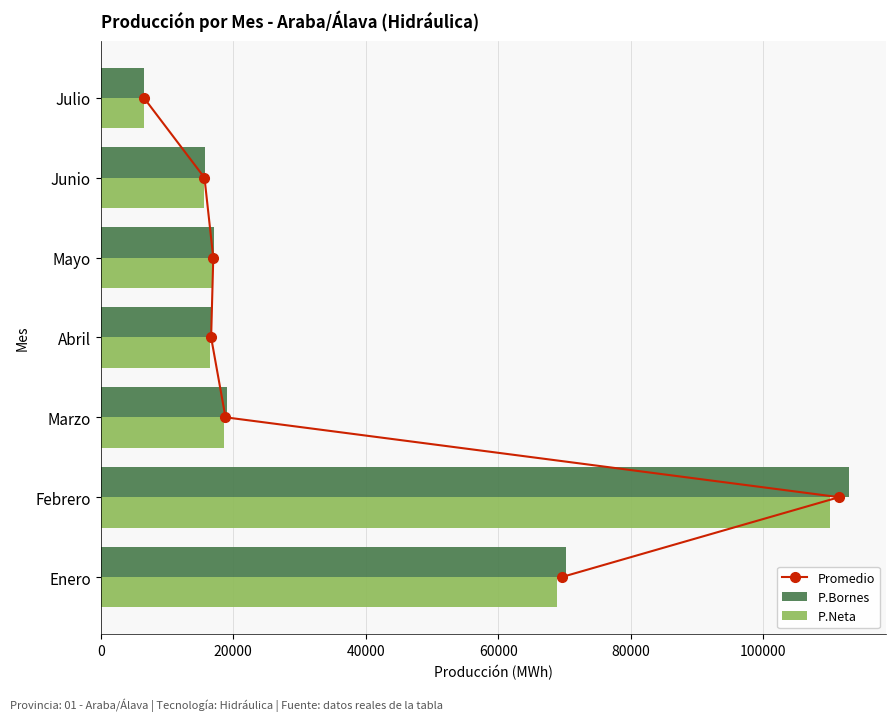

At which label does P.Neta reach its minimum?

Julio